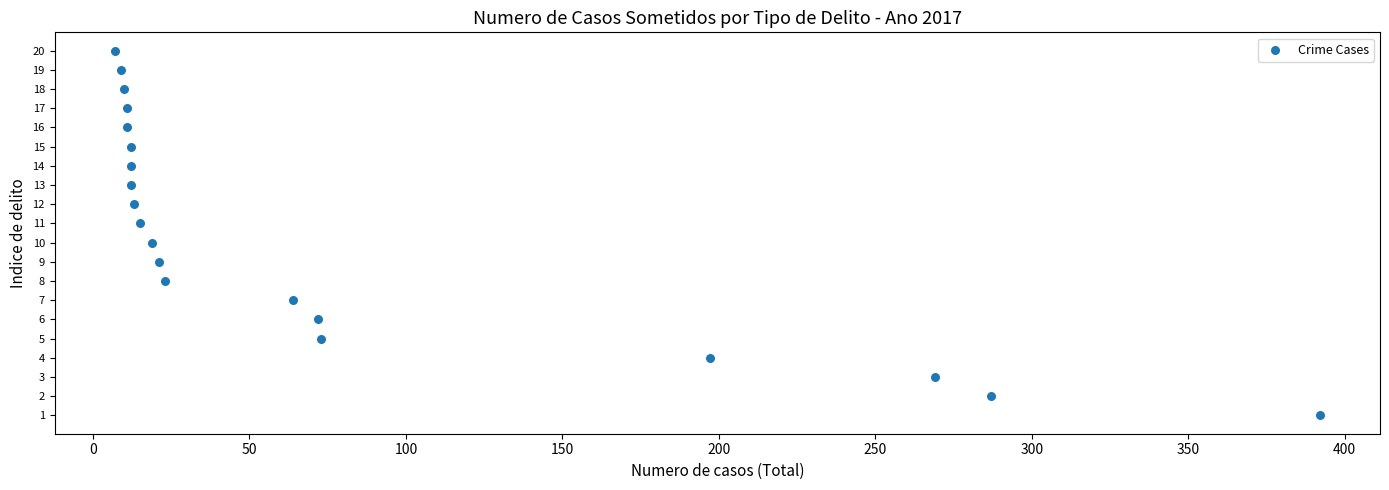

What is the range of X values (max minus min)?

385